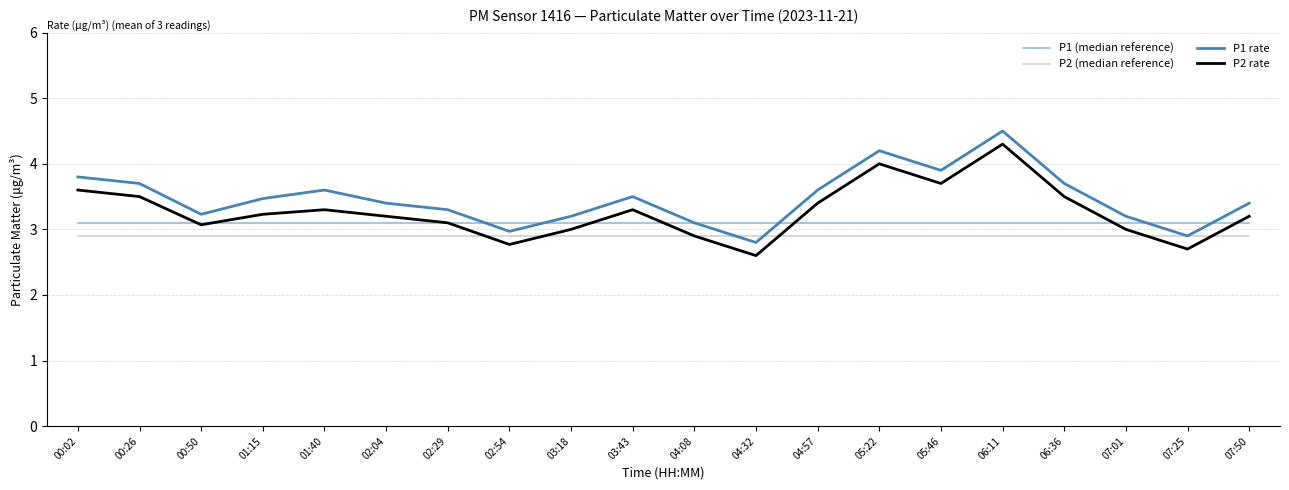

Which series has the widest spread of values?

P1 rate